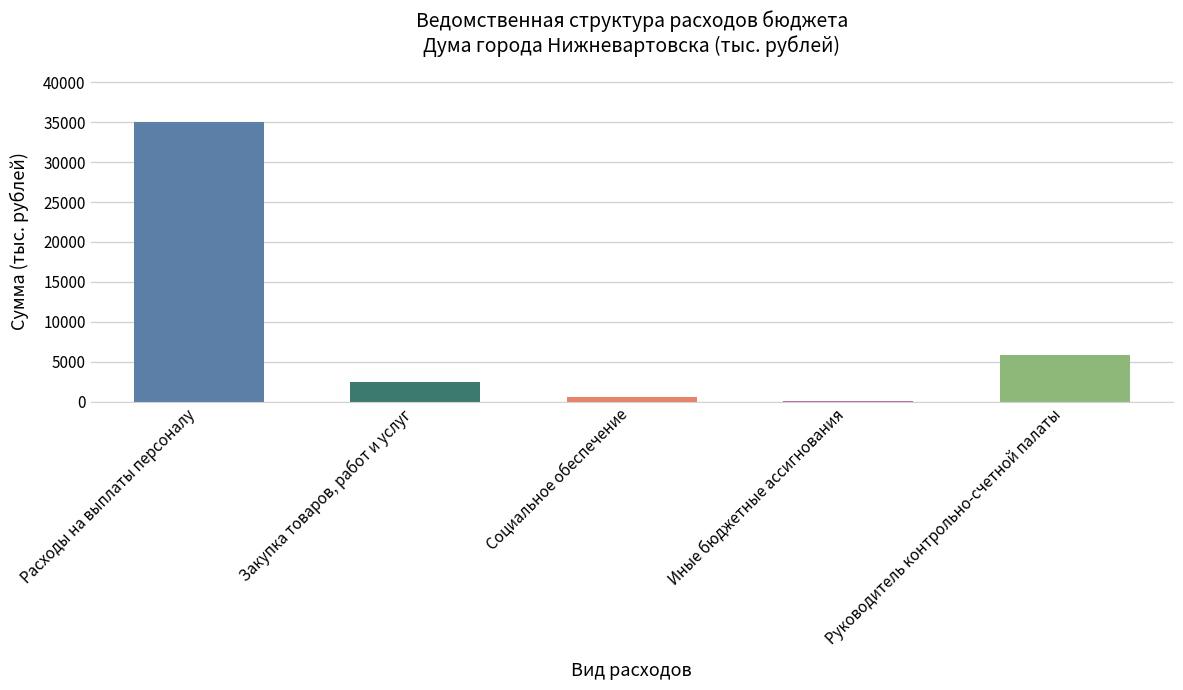

Read the value at Иные бюджетные ассигнования.

44.0